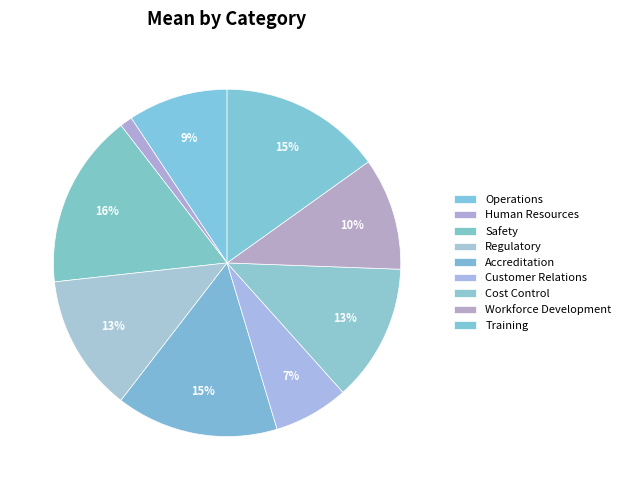

How many segments does this pie chart have?

9